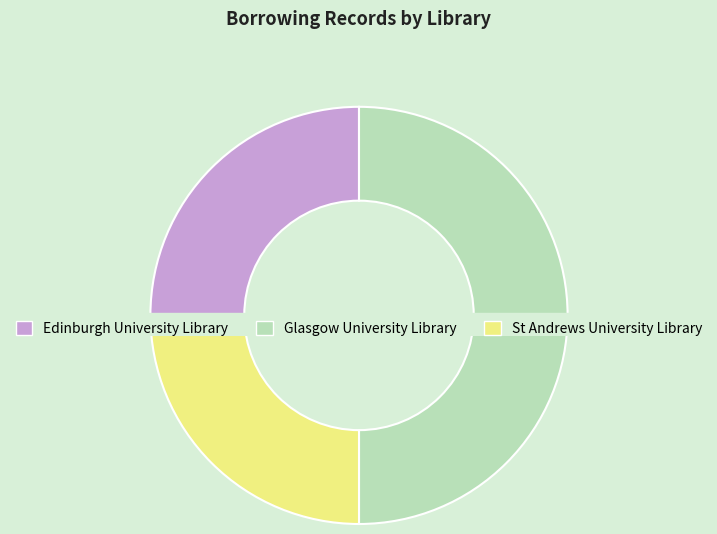

Which has a higher value, Glasgow University Library or St Andrews University Library?

Glasgow University Library